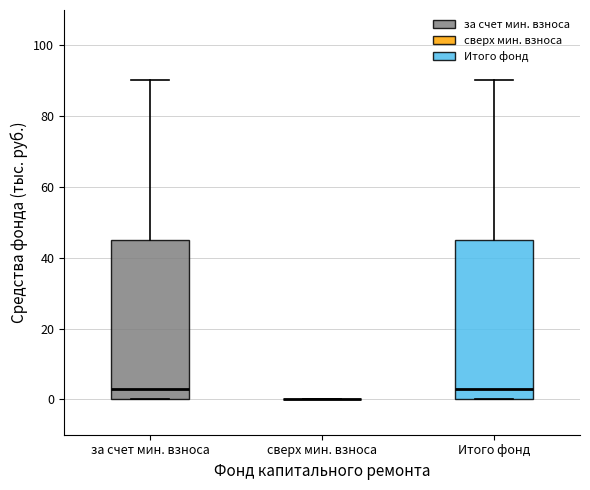

Where does the median line of the box for за счет мин. взноса sit on the y-axis? The values are not printed on the chart, so give them approximately, as read against the axis.

4